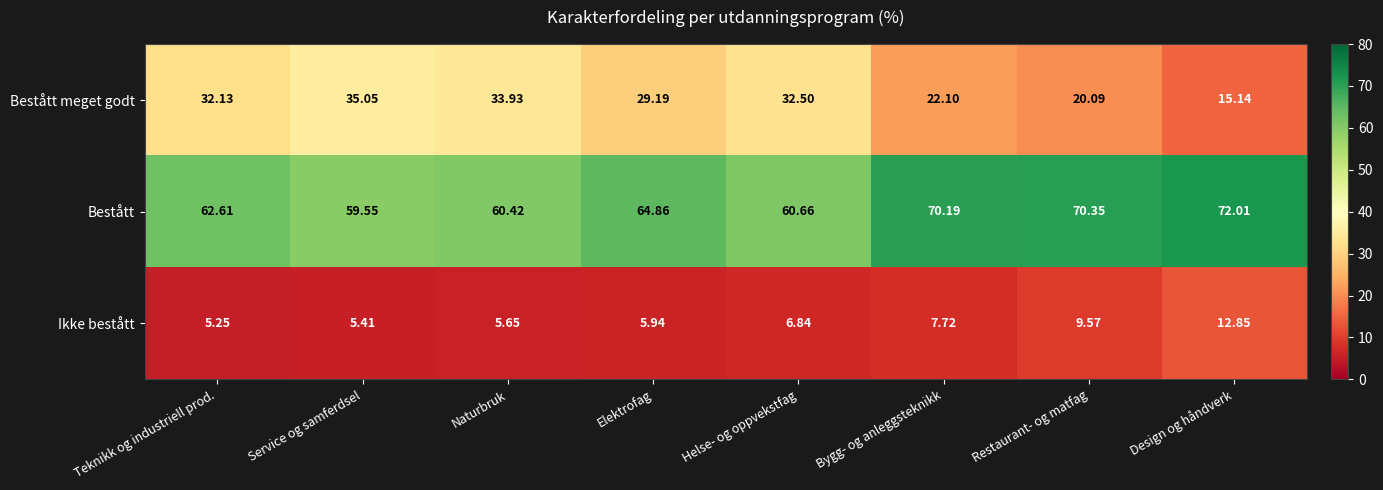

At which label does Ikke bestått reach its minimum?

Teknikk og industriell prod.